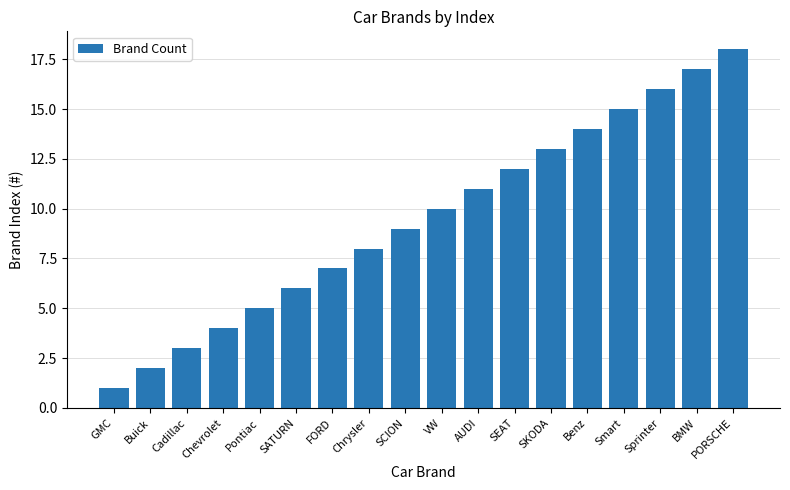

Reading left to right, transcribe all the data shown in this chart.

GMC=1	Buick=2	Cadillac=3	Chevrolet=4	Pontiac=5	SATURN=6	FORD=7	Chrysler=8	SCION=9	VW=10	AUDI=11	SEAT=12	SKODA=13	Benz=14	Smart=15	Sprinter=16	BMW=17	PORSCHE=18